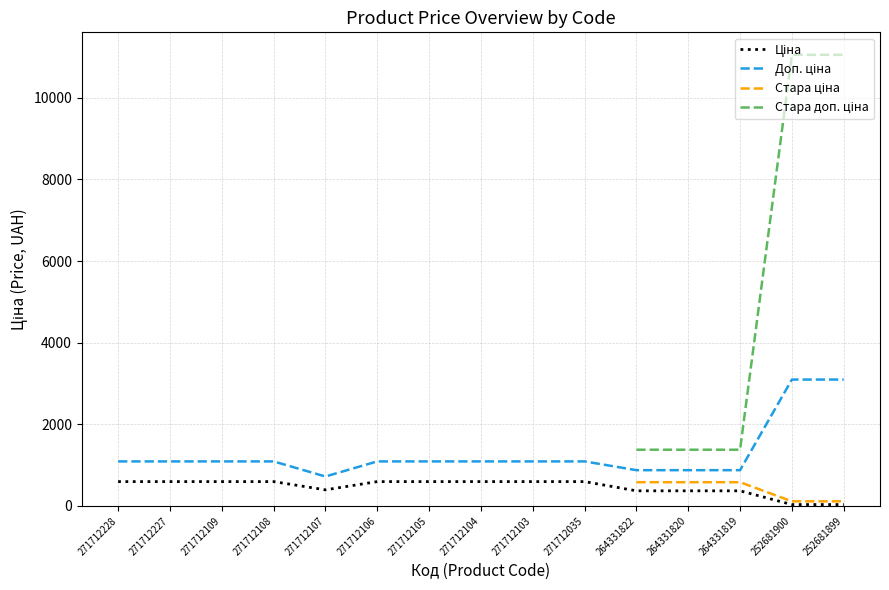

Which series has the widest spread of values?

Доп. ціна